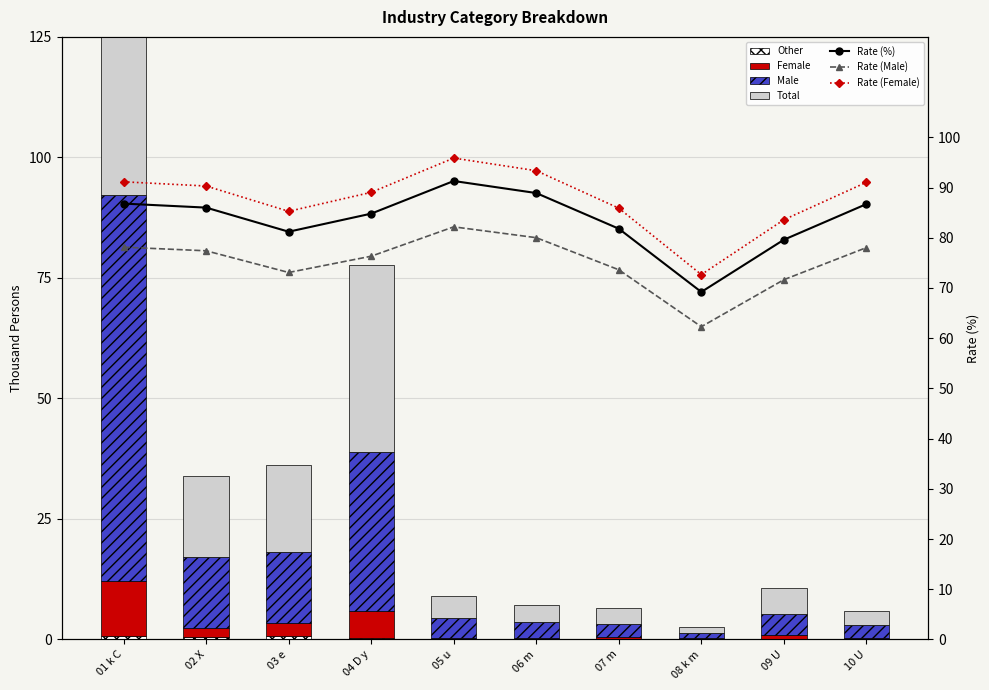

List the series in order of their peak value, highest first.

Total, Male, Female, Other